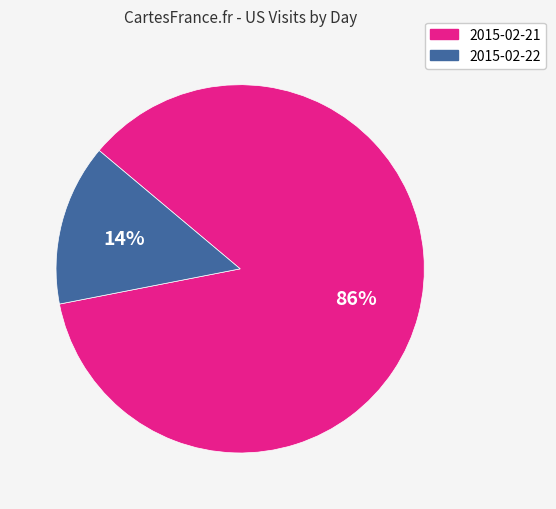

Count the number of slices in the pie.

2